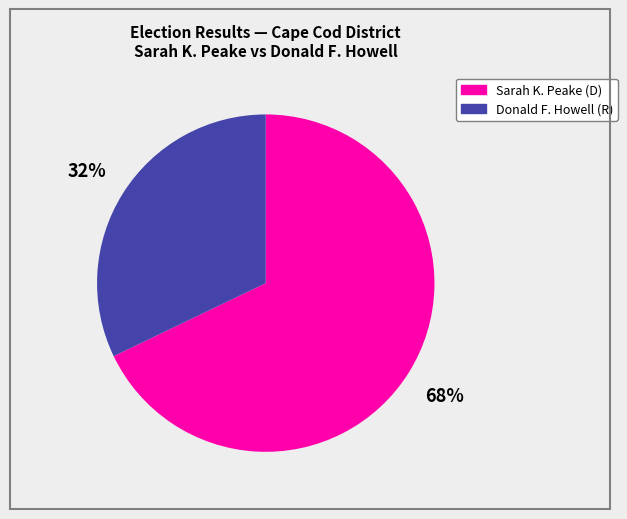

Does any single category account for the majority?

Yes